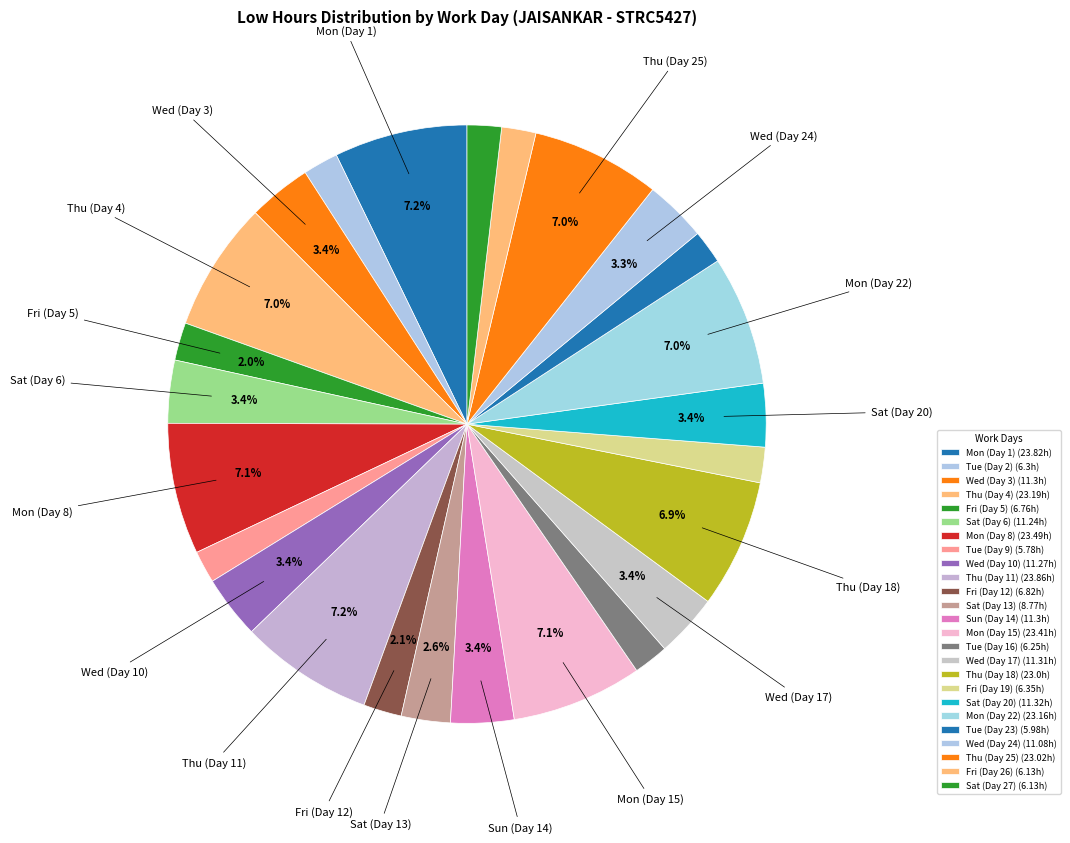

How many slices are in this pie chart?

25